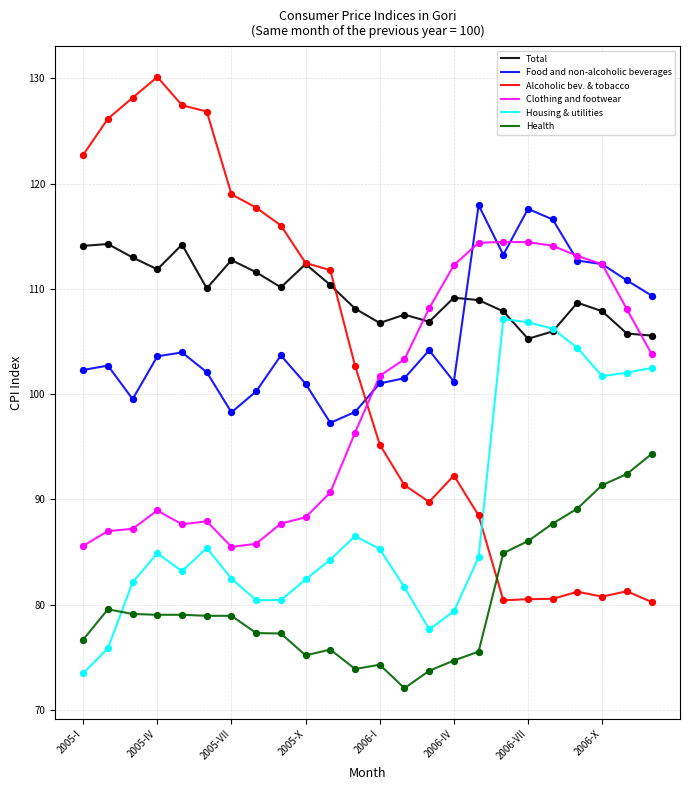

What are all the series names shown in the legend?

Total, Food and non-alcoholic beverages, Alcoholic bev. & tobacco, Clothing and footwear, Housing & utilities, Health